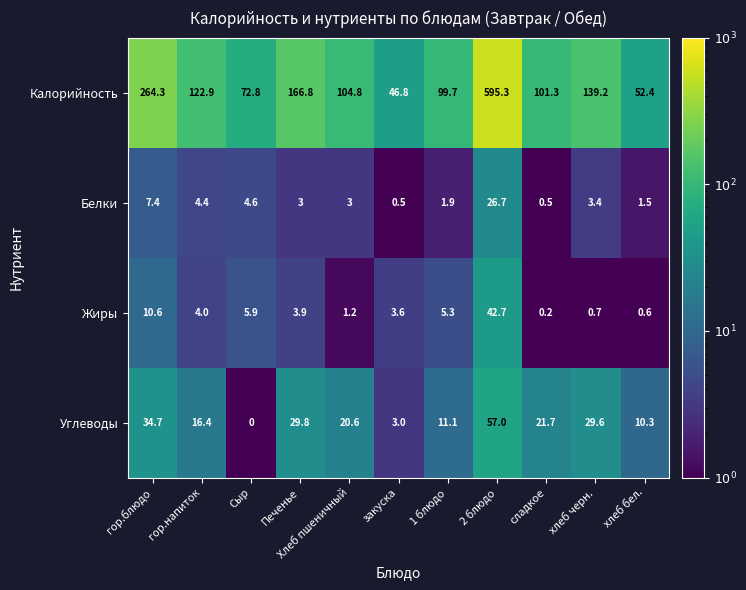

What is the difference between the second highest and second lowest values in the Углеводы series?

31.7